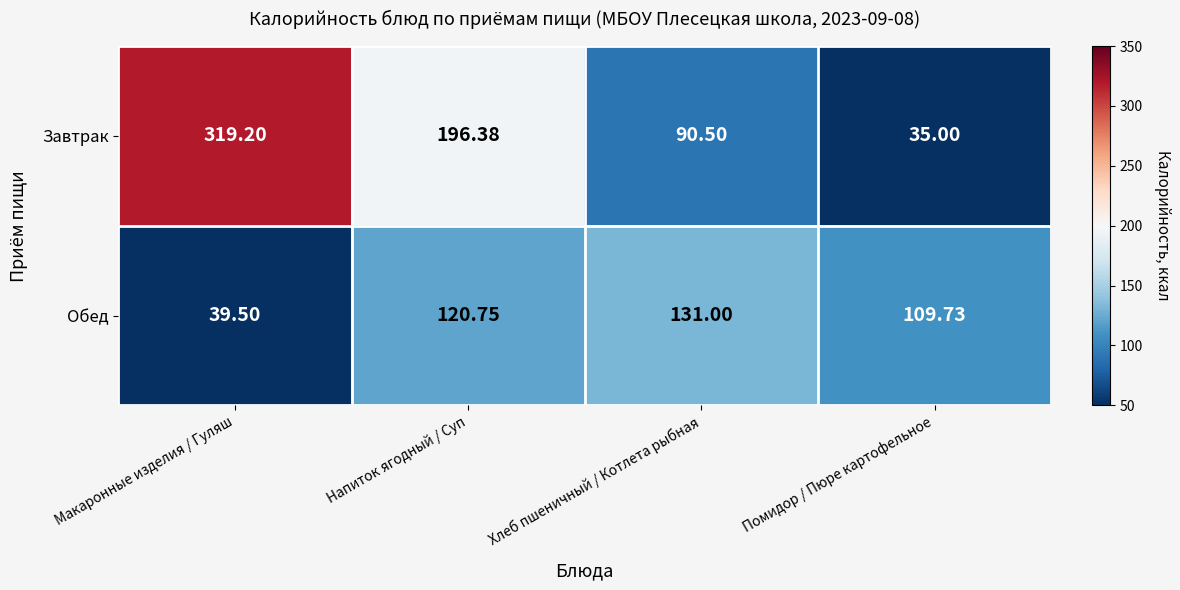

Is the value of Завтрак at Макаронные изделия / Гуляш greater than the value of Обед at Макаронные изделия / Гуляш?

Yes